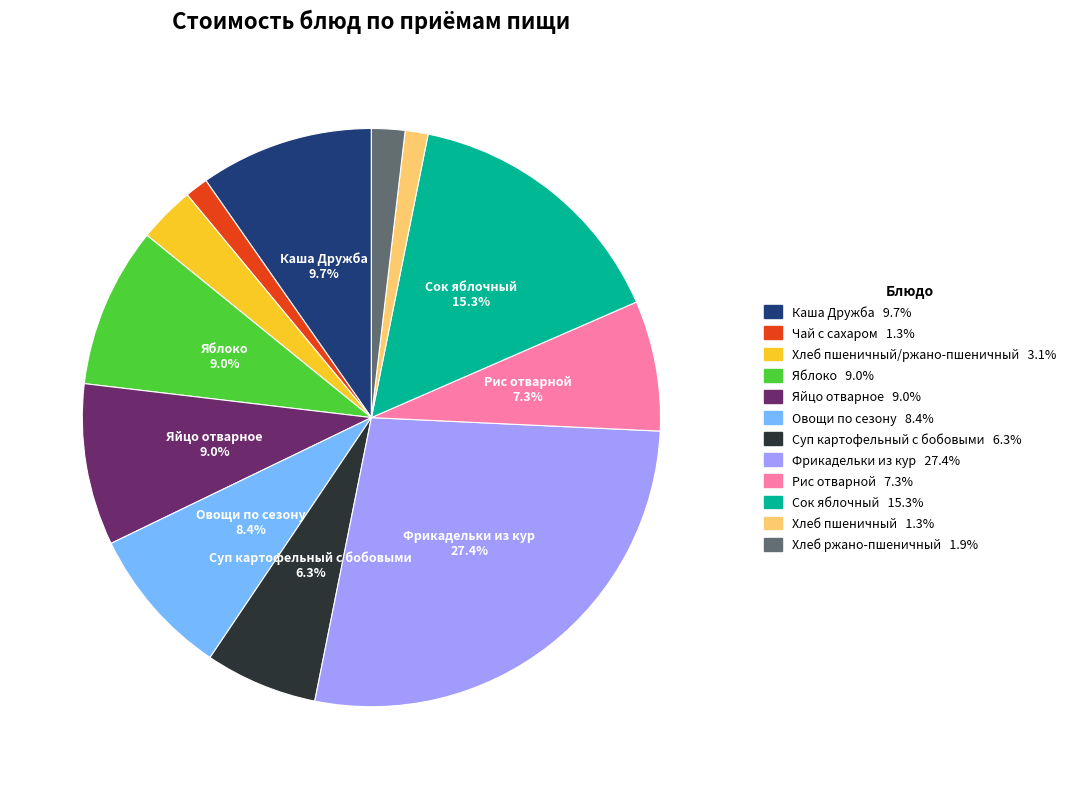

Is there a majority slice in this chart?

No